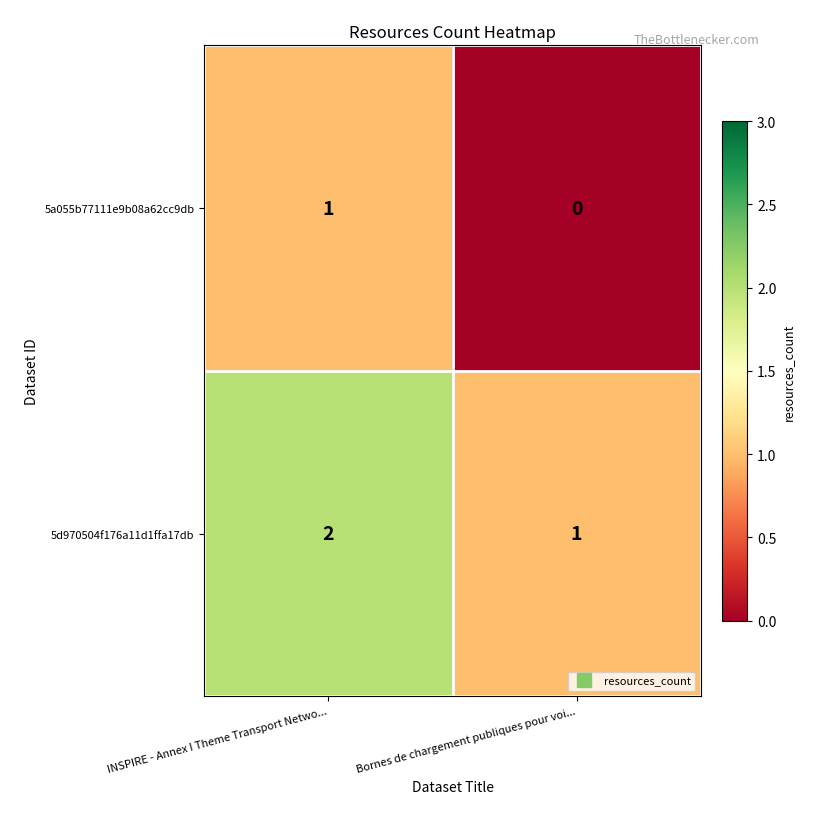

Is it true that 5a055b77111e9b08a62cc9db equals 0 at Bornes de chargement publiques pour voi...?

True